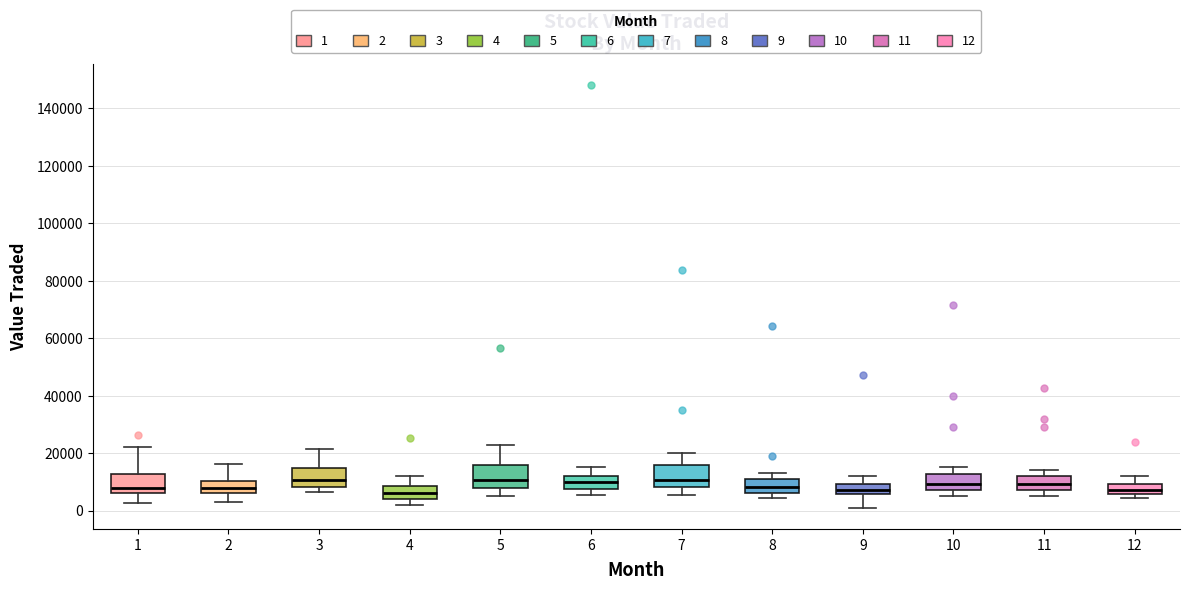

Where does the median line of the box at x = 1 sit on the y-axis? The values are not printed on the chart, so give them approximately, as read against the axis.

8000